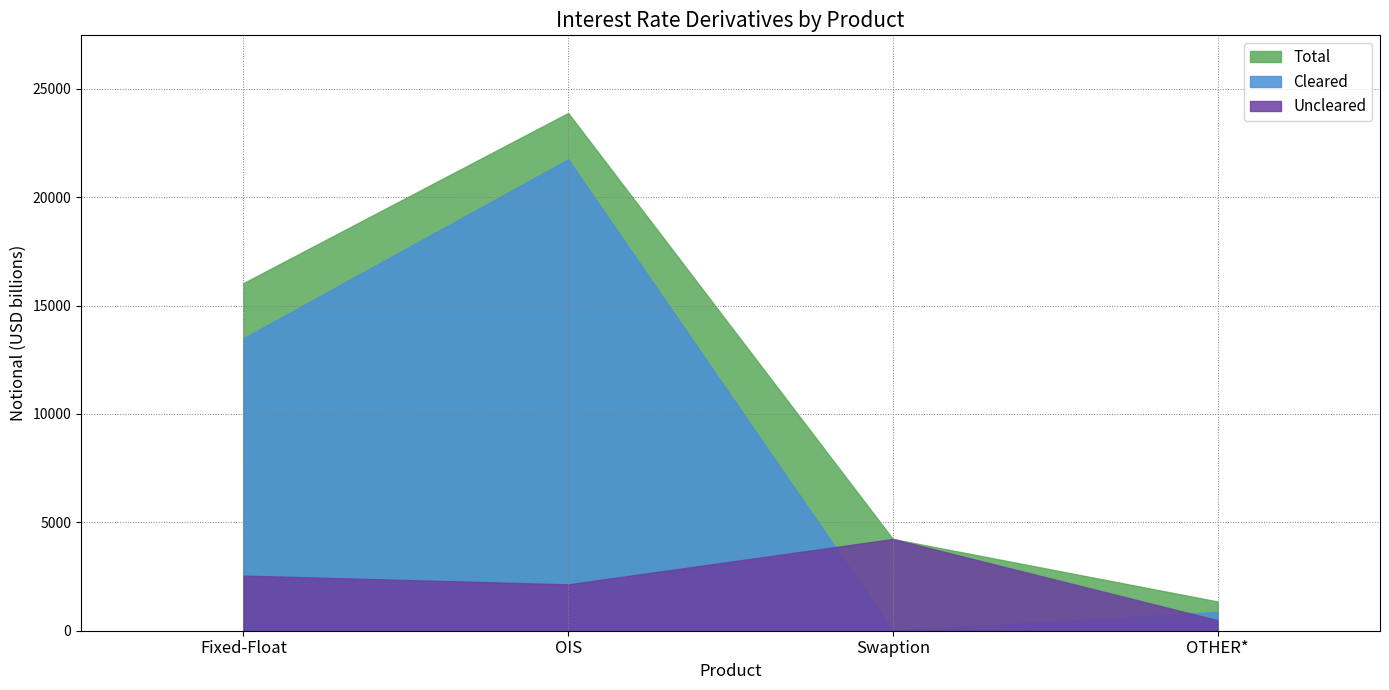

True or false: Cleared and Total cross at least once.

False